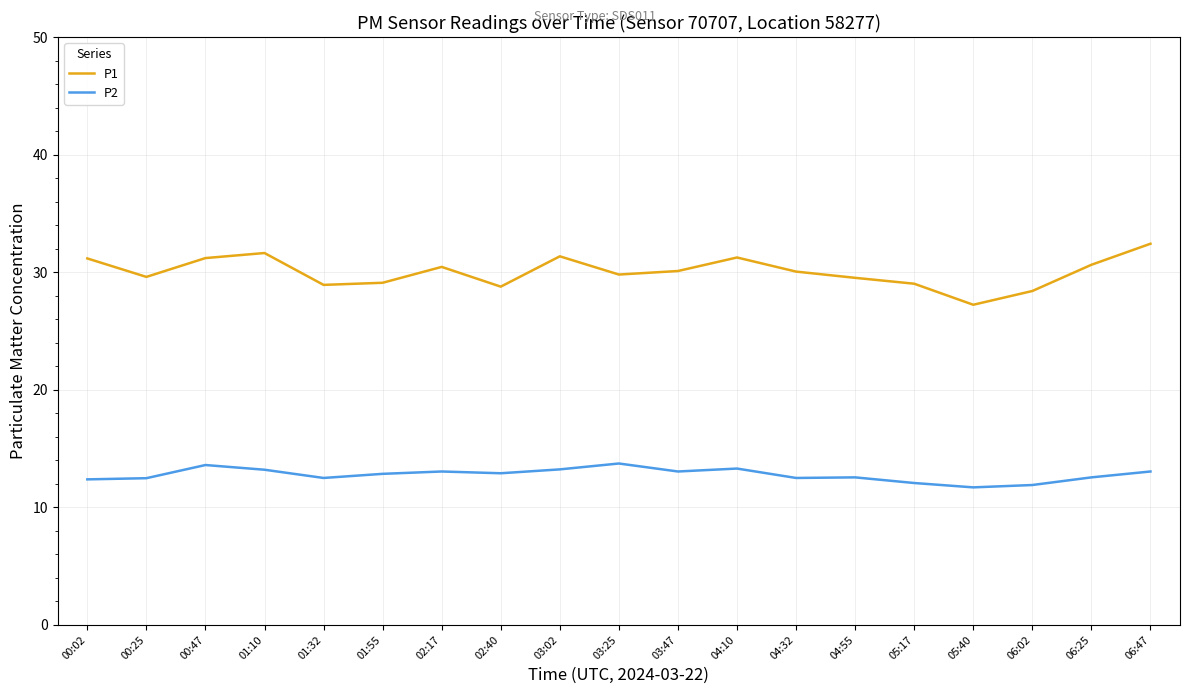

Is this an area chart (filled region under the line)?

No